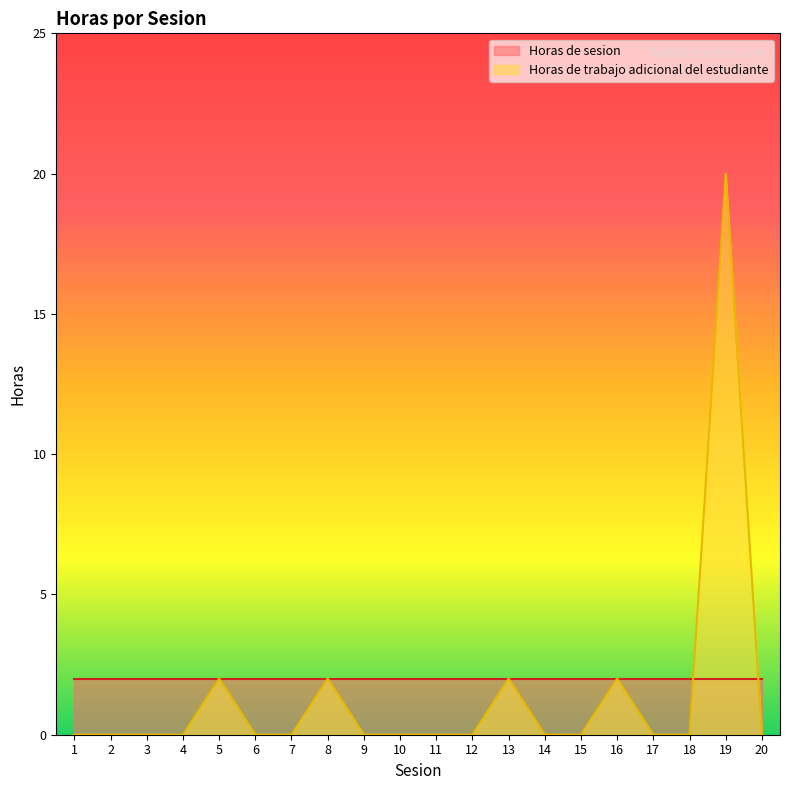

List the labels in order of value, largest first.

19, 5, 8, 13, 16, 1, 2, 3, 4, 6, 7, 9, 10, 11, 12, 14, 15, 17, 18, 20